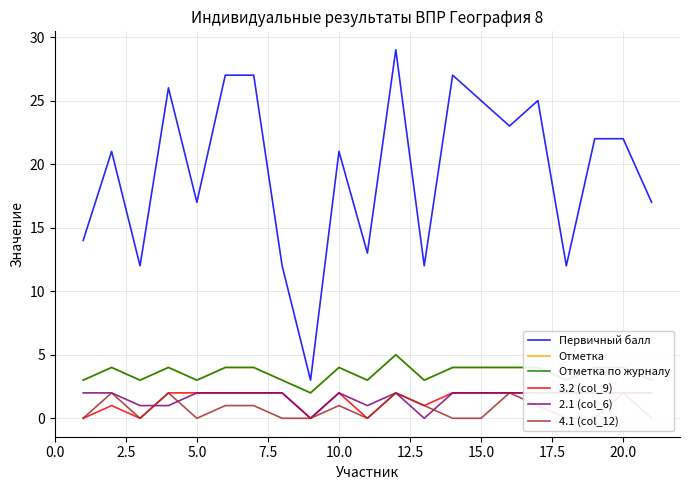

What are all the series names shown in the legend?

Первичный балл, Отметка, Отметка по журналу, 3.2 (col_9), 2.1 (col_6), 4.1 (col_12)